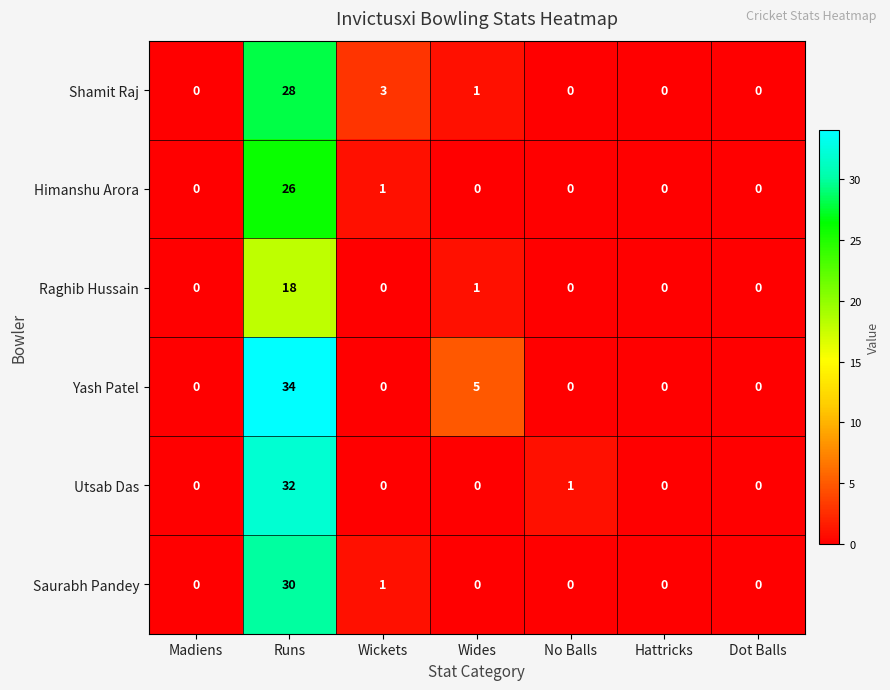

What is the difference between the highest and lowest values at No Balls?

1